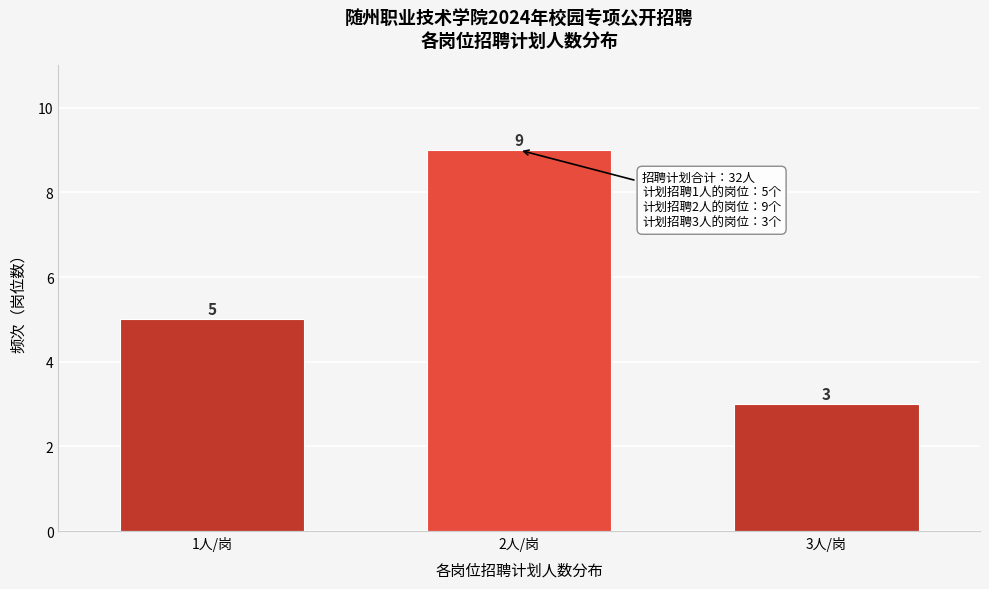

Reading left to right, what are all the values shown in this chart?

1人/岗=5	2人/岗=9	3人/岗=3